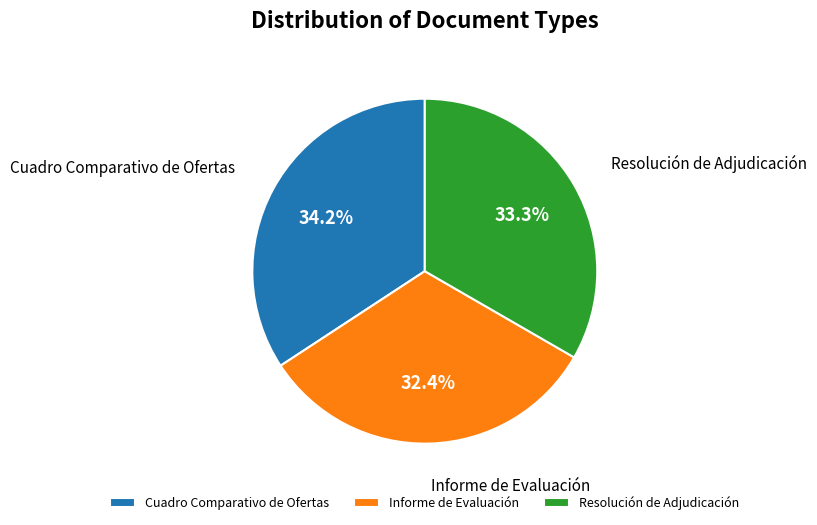

To the nearest percent, what portion does Cuadro Comparativo de Ofertas represent?

34%